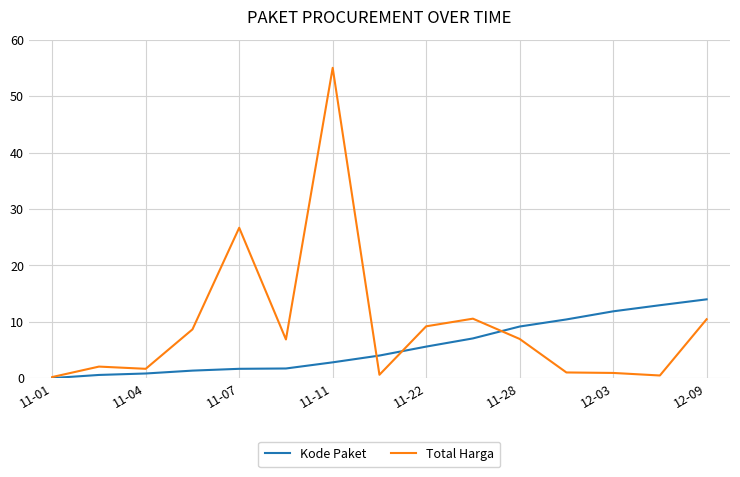

List the series in order of their overall mean, lowest first.

Kode Paket, Total Harga